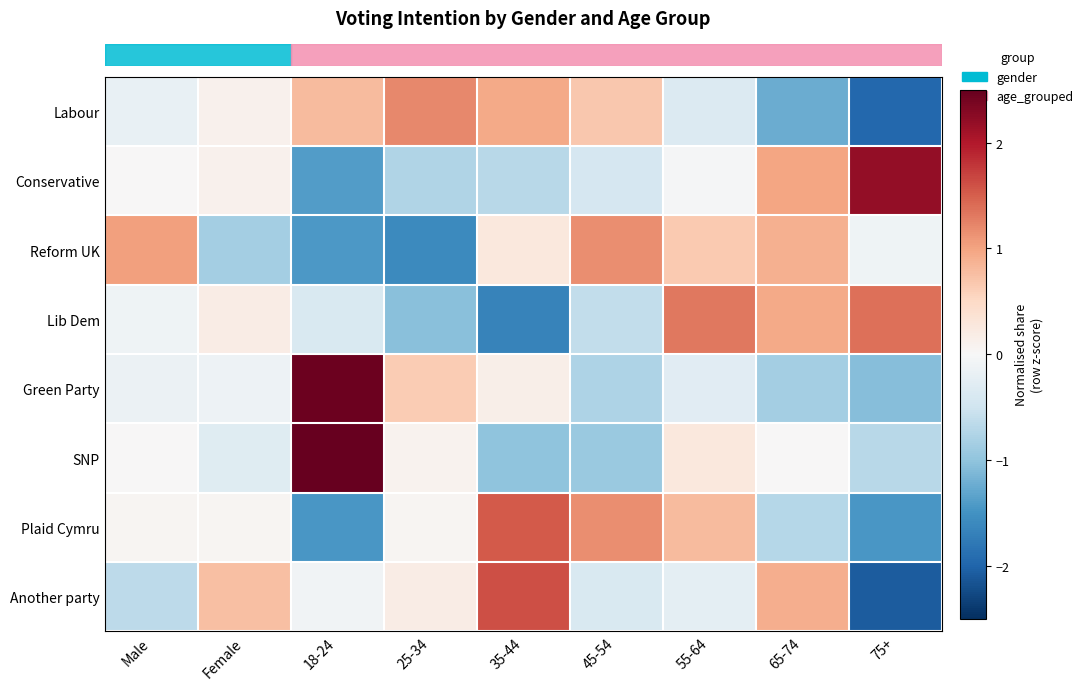

How many distinct data groups are displayed?

8